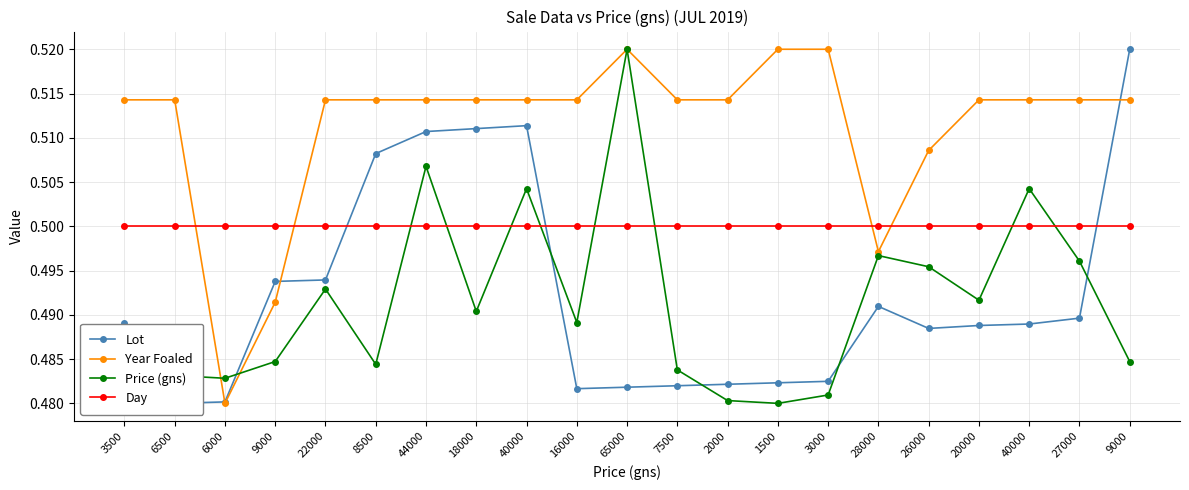

At which label is Day closest to 0?

3500